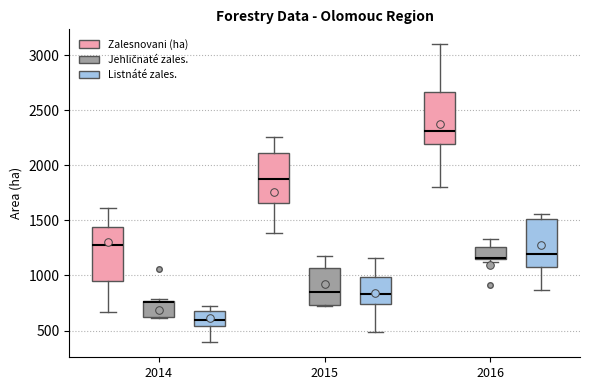

Where is the upper edge of the box for 2016 (Listnáté zales.) on the y-axis? The values are not printed on the chart, so give them approximately, as read against the axis.

1500